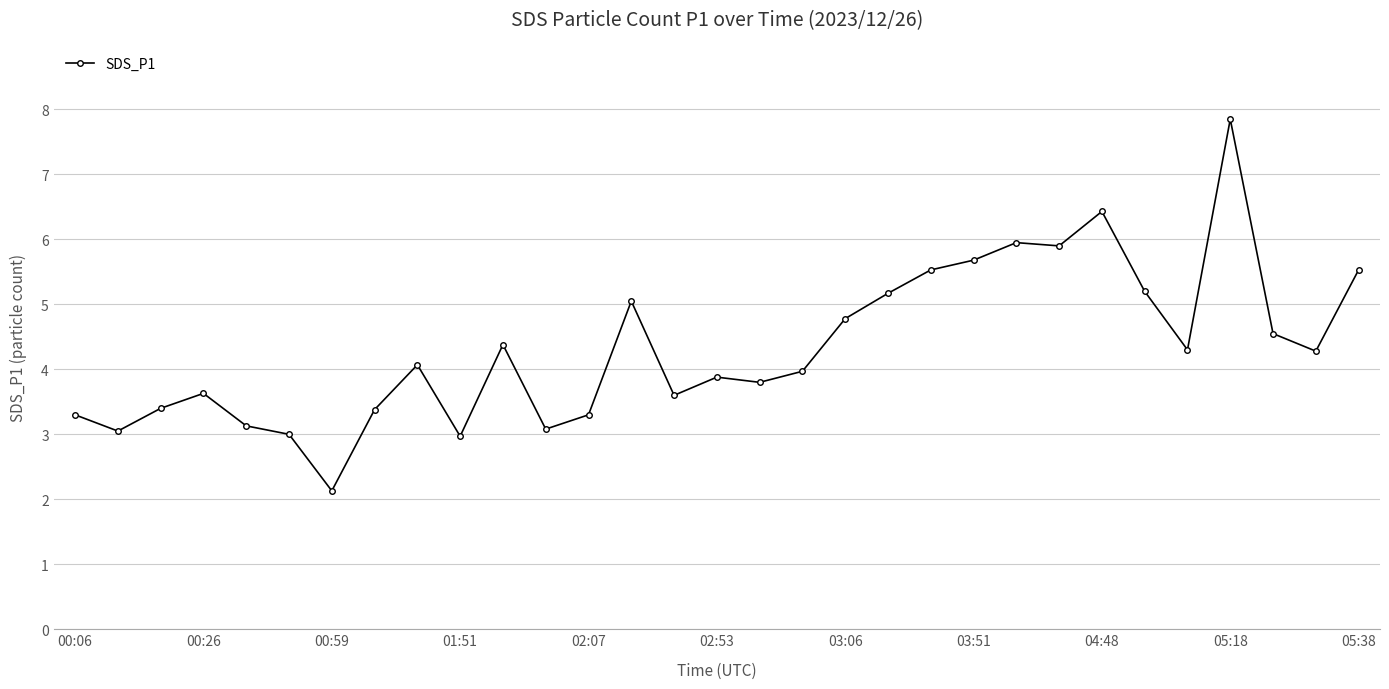

What is the smallest value displayed?

2.1